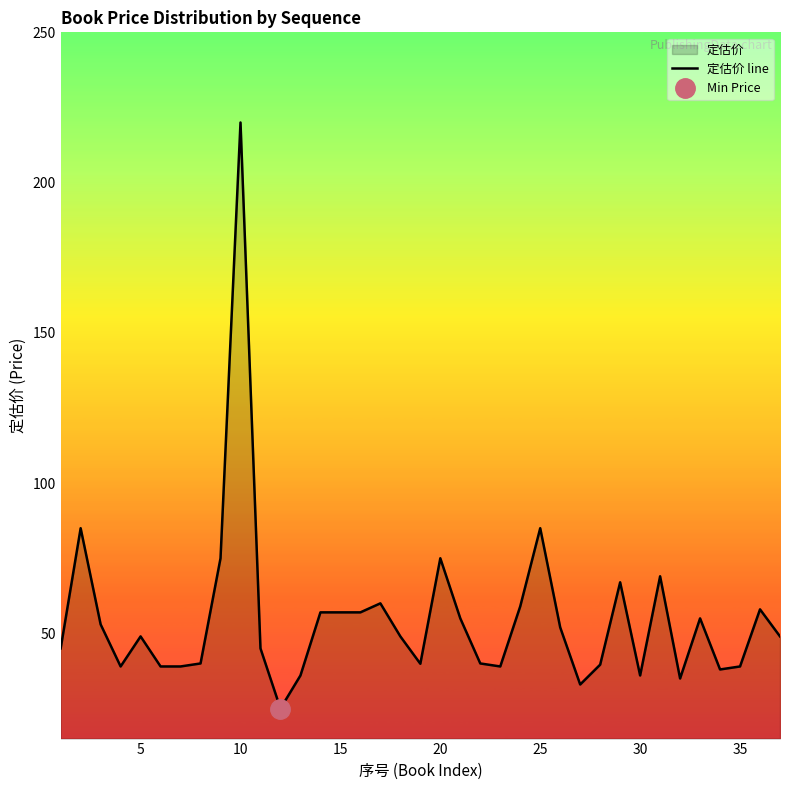

What is the maximum value shown in the chart?

220.0